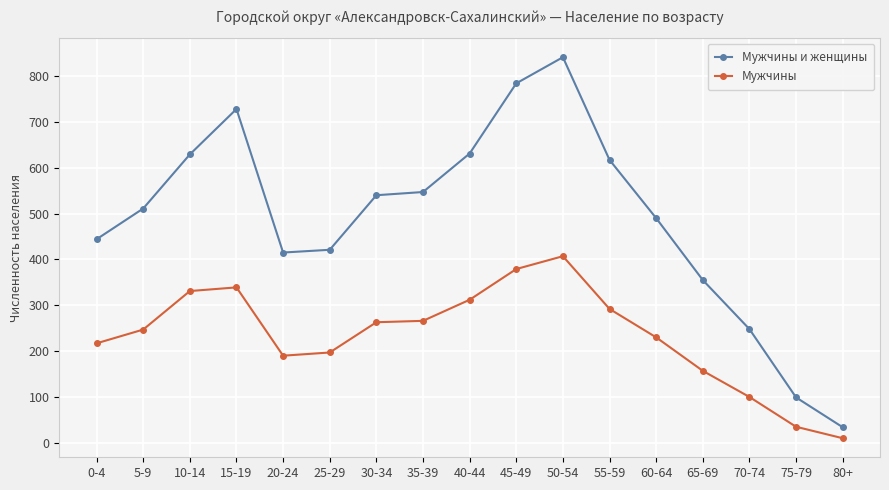

Is this an area chart (filled region under the line)?

No